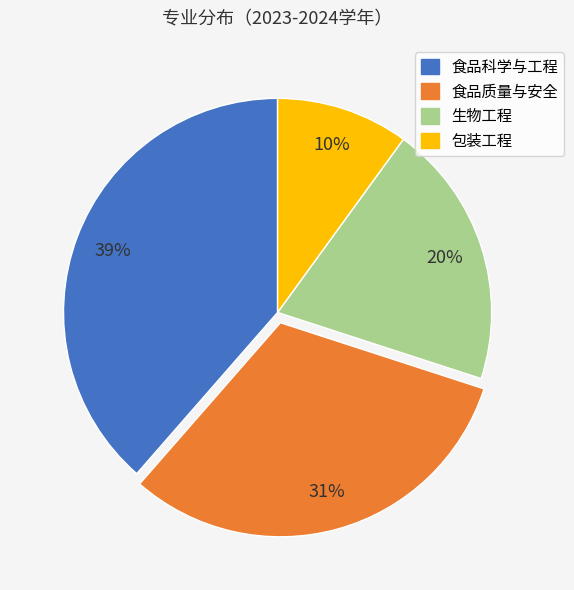

Which category has the smallest portion of the pie?

包装工程